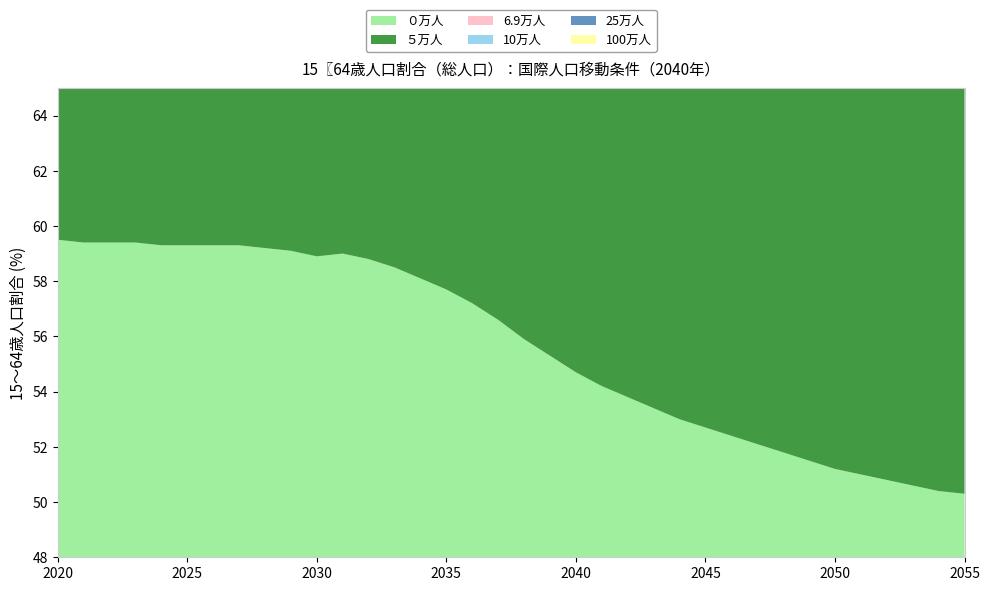

Reading right to left, transcribe all the data shown in this chart.

０万人: 2055=50.3	2054=50.4	2053=50.6	2052=50.8	2051=51.0	2050=51.2	2049=51.5	2048=51.8	2047=52.1	2046=52.4	2045=52.7	2044=53.0	2043=53.4	2042=53.8	2041=54.2	2040=54.7	2039=55.3	2038=55.9	2037=56.6	2036=57.2	2035=57.7	2034=58.1	2033=58.5	2032=58.8	2031=59.0	2030=58.9	2029=59.1	2028=59.2	2027=59.3	2026=59.3	2025=59.3	2024=59.3	2023=59.4	2022=59.4	2021=59.4	2020=59.5
５万人: 2055=51.1	2054=51.2	2053=51.3	2052=51.5	2051=51.7	2050=51.9	2049=52.1	2048=52.4	2047=52.6	2046=52.9	2045=53.2	2044=53.5	2043=53.8	2042=54.2	2041=54.6	2040=55.1	2039=55.6	2038=56.2	2037=56.9	2036=57.5	2035=57.9	2034=58.3	2033=58.7	2032=58.9	2031=59.2	2030=59.1	2029=59.3	2028=59.3	2027=59.4	2026=59.4	2025=59.4	2024=59.4	2023=59.4	2022=59.4	2021=59.4	2020=59.5
6.9万人: 2055=51.4	2054=51.5	2053=51.6	2052=51.8	2051=51.9	2050=52.1	2049=52.3	2048=52.6	2047=52.8	2046=53.1	2045=53.3	2044=53.6	2043=54.0	2042=54.3	2041=54.7	2040=55.2	2039=55.7	2038=56.3	2037=57.0	2036=57.5	2035=58.0	2034=58.4	2033=58.7	2032=59.0	2031=59.2	2030=59.1	2029=59.3	2028=59.4	2027=59.4	2026=59.4	2025=59.4	2024=59.4	2023=59.5	2022=59.4	2021=59.4	2020=59.5
10万人: 2055=51.9	2054=51.9	2053=52.0	2052=52.2	2051=52.3	2050=52.5	2049=52.7	2048=52.9	2047=53.2	2046=53.4	2045=53.6	2044=53.9	2043=54.2	2042=54.6	2041=55.0	2040=55.4	2039=55.9	2038=56.5	2037=57.1	2036=57.7	2035=58.2	2034=58.5	2033=58.9	2032=59.1	2031=59.3	2030=59.2	2029=59.4	2028=59.5	2027=59.5	2026=59.5	2025=59.5	2024=59.5	2023=59.5	2022=59.5	2021=59.4	2020=59.5
25万人: 2055=54.1	2054=54.0	2053=54.1	2052=54.1	2051=54.1	2050=54.2	2049=54.3	2048=54.5	2047=54.6	2046=54.8	2045=54.9	2044=55.1	2043=55.4	2042=55.7	2041=56.0	2040=56.4	2039=56.8	2038=57.3	2037=57.9	2036=58.4	2035=58.8	2034=59.1	2033=59.4	2032=59.6	2031=59.8	2030=59.7	2029=59.8	2028=59.8	2027=59.8	2026=59.8	2025=59.7	2024=59.6	2023=59.6	2022=59.5	2021=59.5	2020=59.5
100万人: 2055=62.3	2054=62.0	2053=61.7	2052=61.4	2051=61.1	2050=60.9	2049=60.7	2048=60.6	2047=60.4	2046=60.3	2045=60.2	2044=60.2	2043=60.1	2042=60.2	2041=60.3	2040=60.4	2039=60.6	2038=60.9	2037=61.2	2036=61.5	2035=61.7	2034=61.8	2033=61.9	2032=61.9	2031=61.9	2030=61.6	2029=61.6	2028=61.4	2027=61.2	2026=61.0	2025=60.7	2024=60.5	2023=60.2	2022=60.0	2021=59.7	2020=59.5